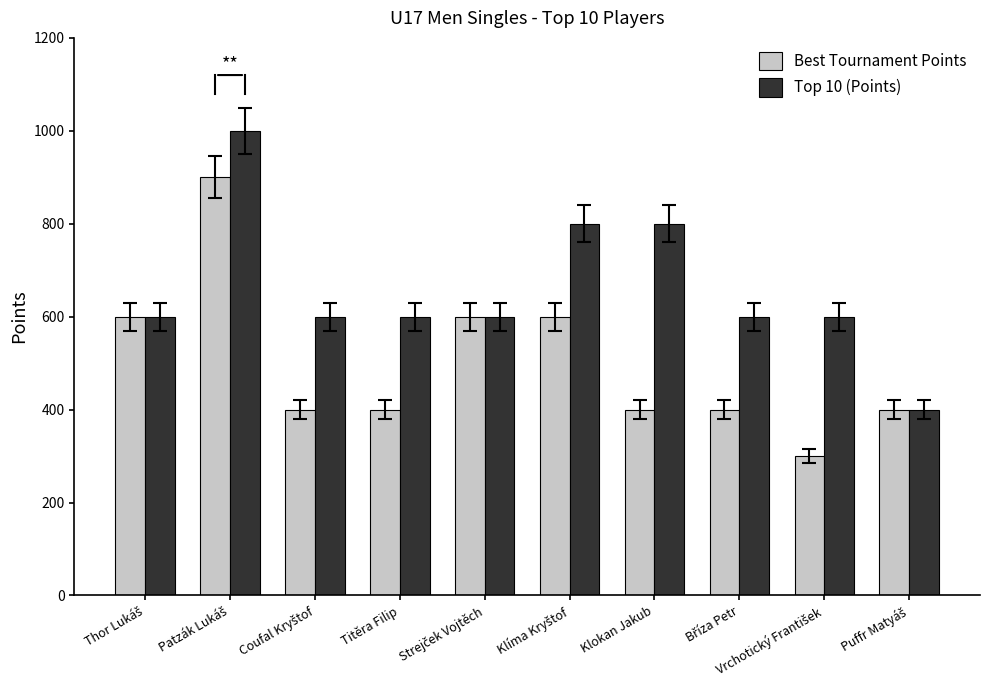

Rank the series by their average value, from lowest to highest.

Best Tournament Points, Top 10 (Points)